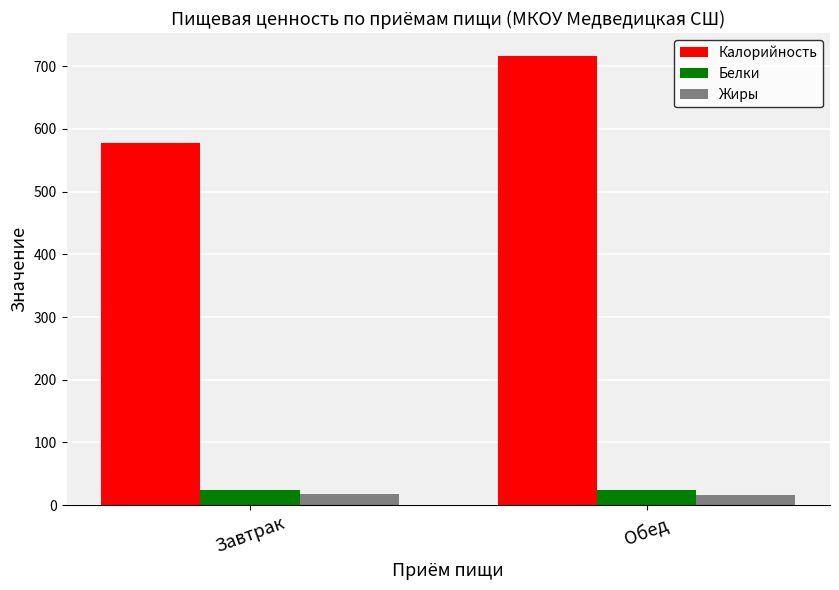

The value of Калорийность at Завтрак is 341.7. True or false?

False